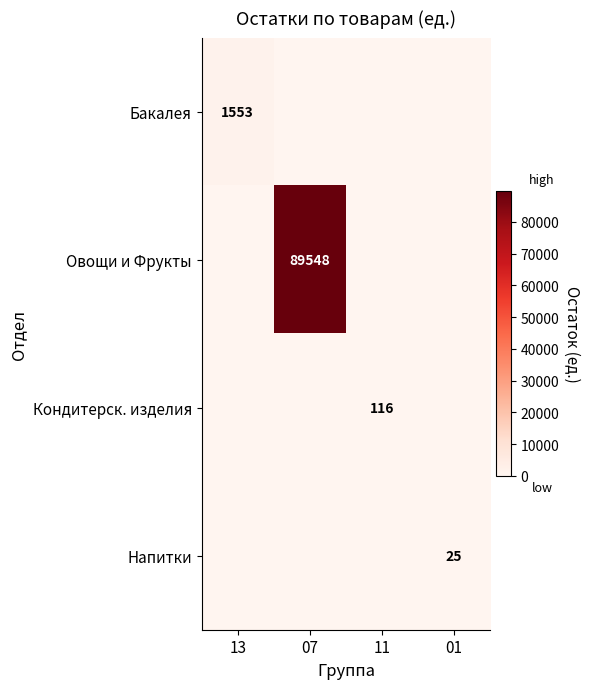

At which category is the sum across all series the highest?

07